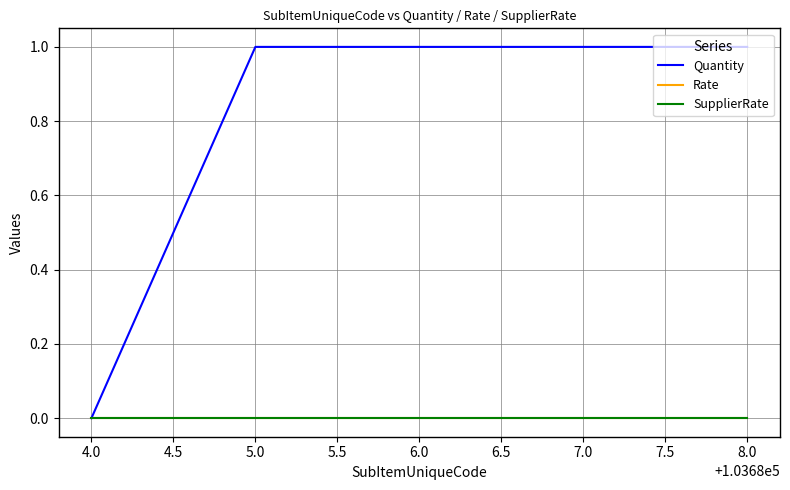

Reading left to right, extract all data points from this chart.

Quantity: 0	1	1	1	1
Rate: 0	0	0	0	0
SupplierRate: 0	0	0	0	0